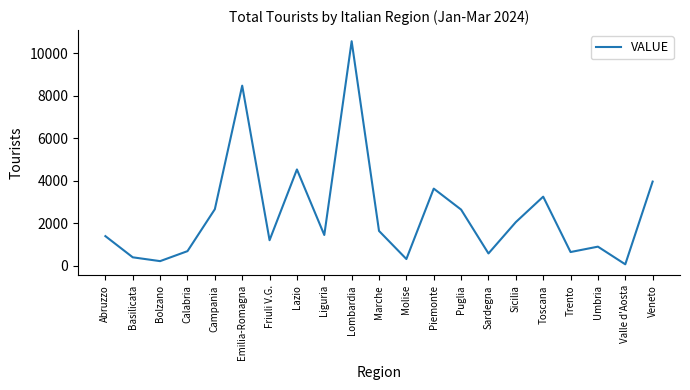

What is the smallest value displayed?

72